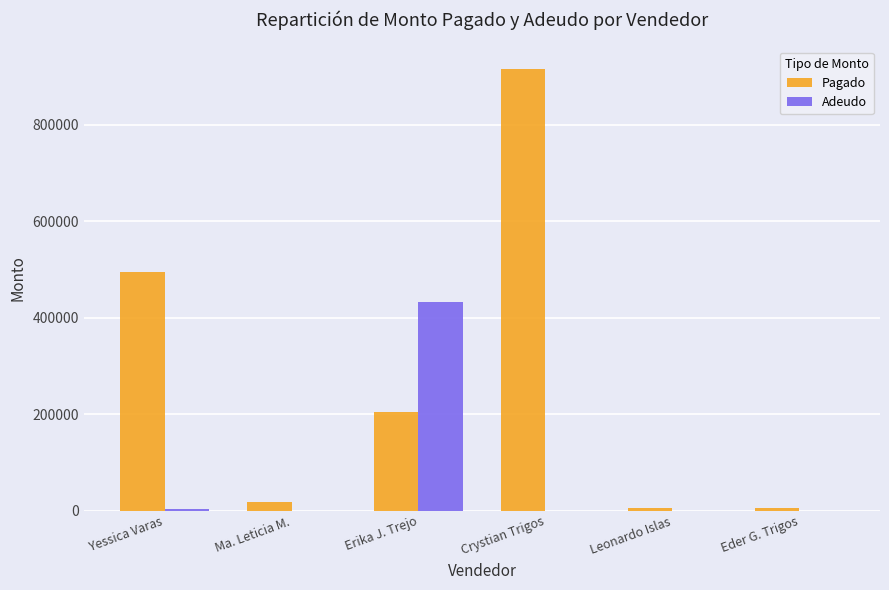

At which category is the sum across all series the highest?

Crystian Trigos